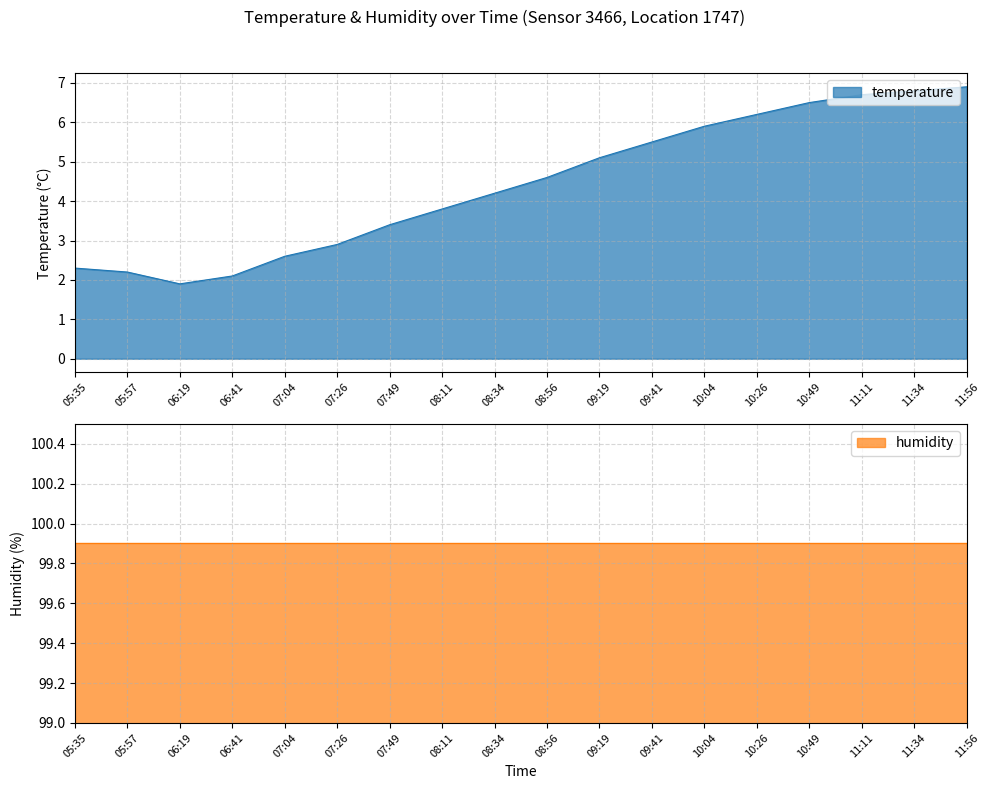

What position from the right is 11:11?

3